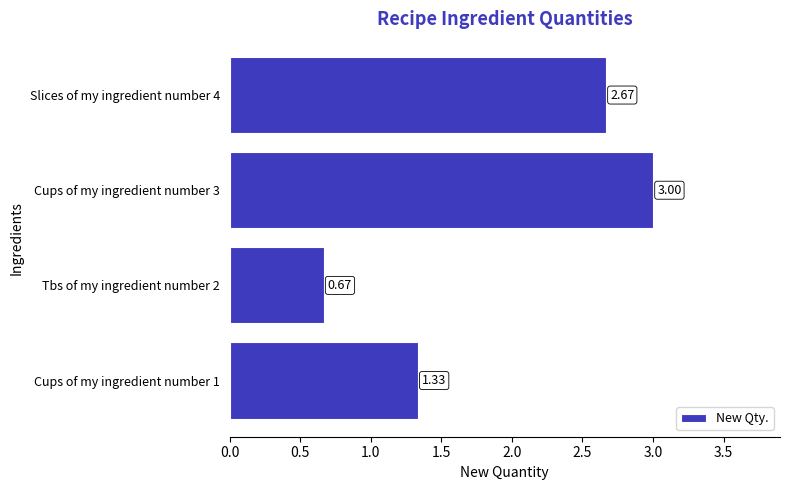

How many data points are above 2?

2